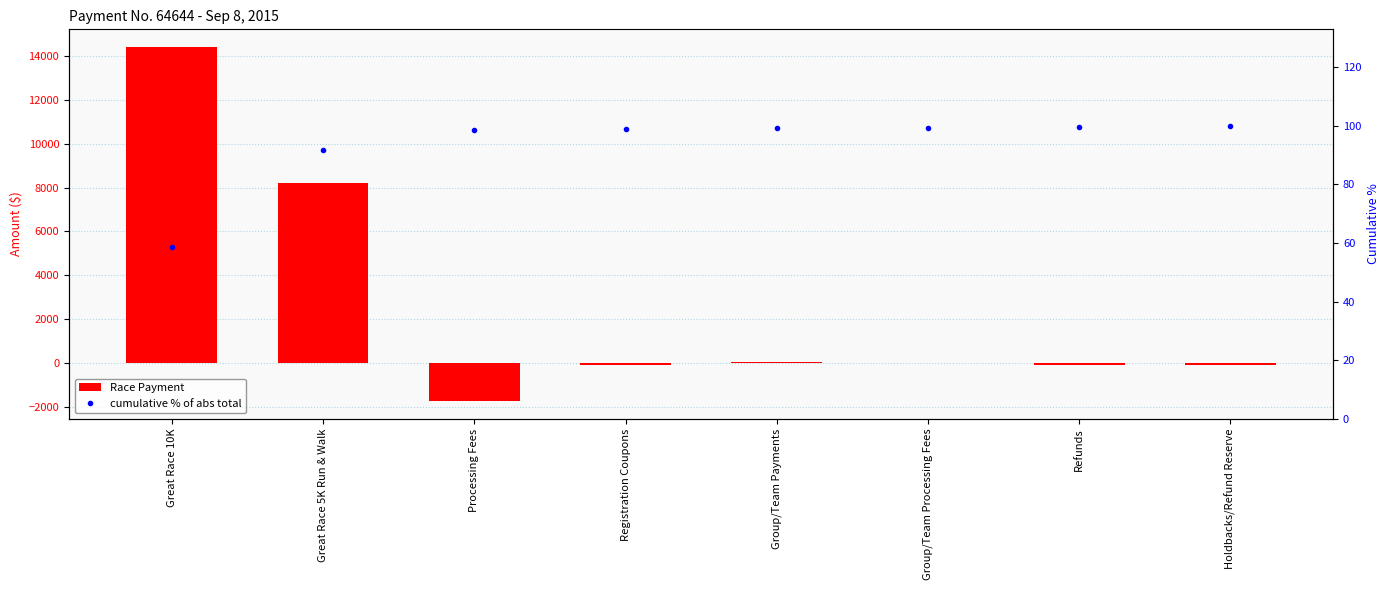

Rank the categories by cumulative % of abs total value from lowest to highest.

Great Race 10K, Great Race 5K Run & Walk, Processing Fees, Registration Coupons, Group/Team Payments, Group/Team Processing Fees, Refunds, Holdbacks/Refund Reserve